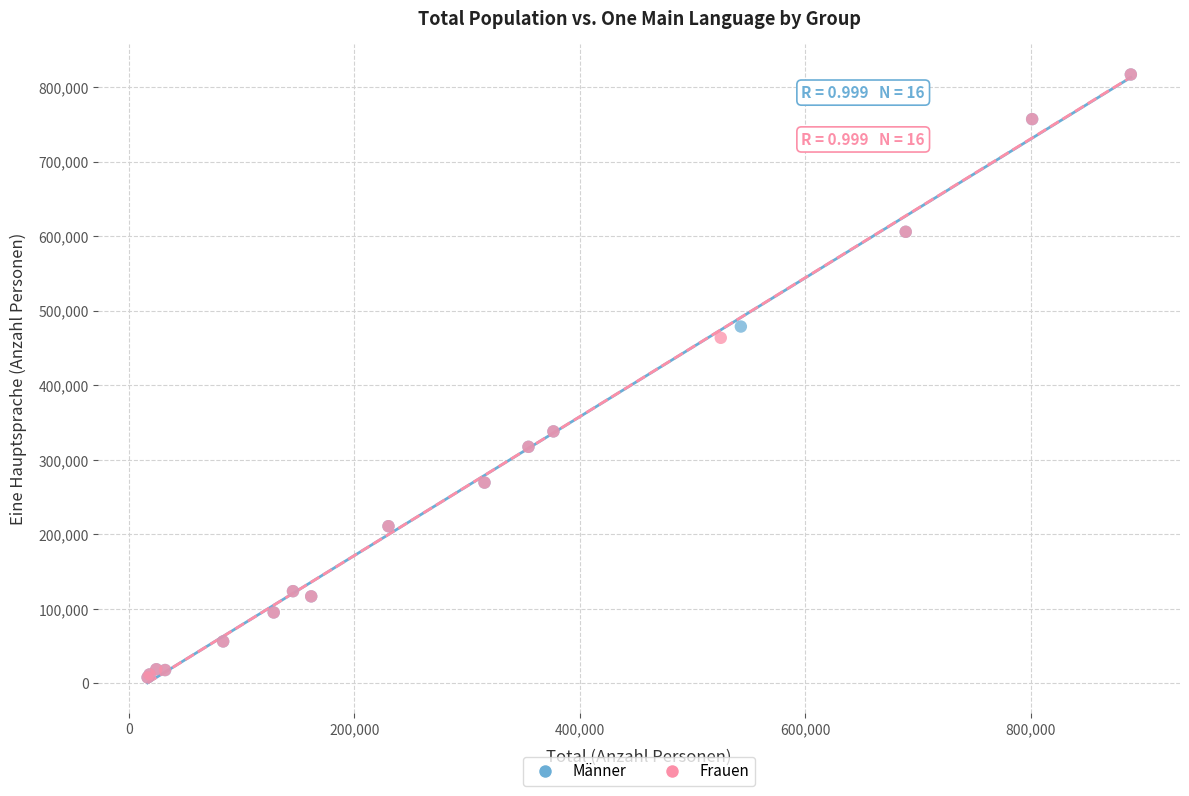

What are all the series names shown in the legend?

Männer, Frauen